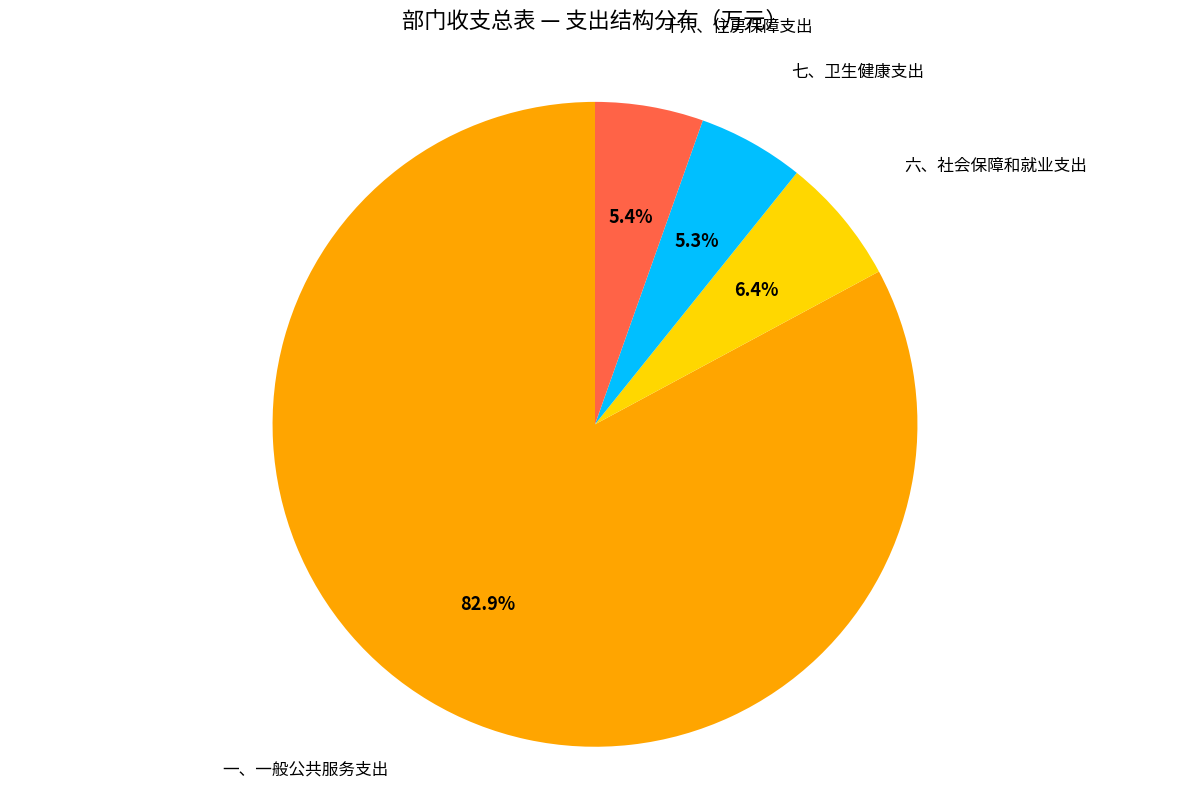

To the nearest percent, what portion does 十六、住房保障支出 represent?

5%